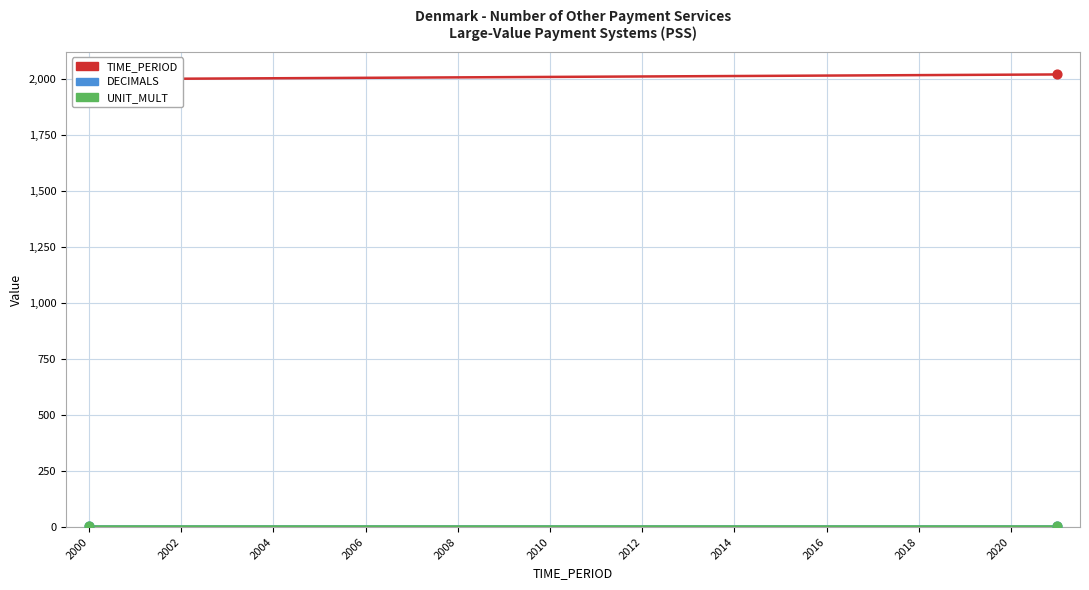

At how many categories does at least one series exceed 101?

22